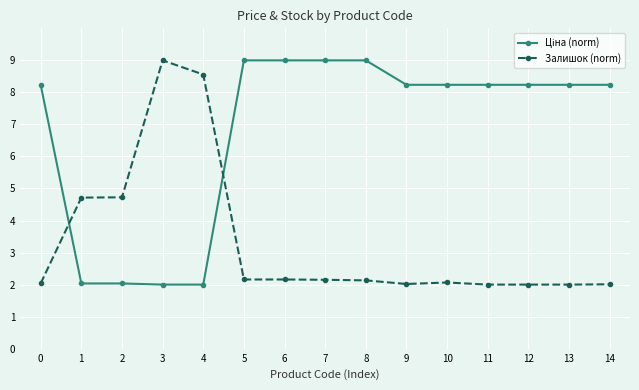

True or false: Залишок (norm) has more than 0 points higher than both neighbors.

True